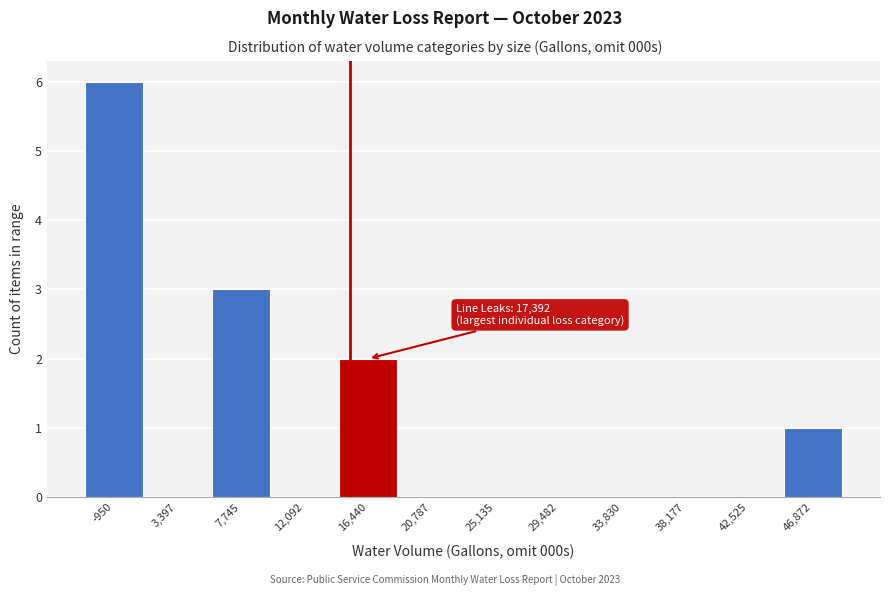

Reading left to right, what are all the values shown in this chart?

-950=6	3,397=0	7,745=3	12,092=0	16,440=2	20,787=0	25,135=0	29,482=0	33,830=0	38,177=0	42,525=0	46,872=1